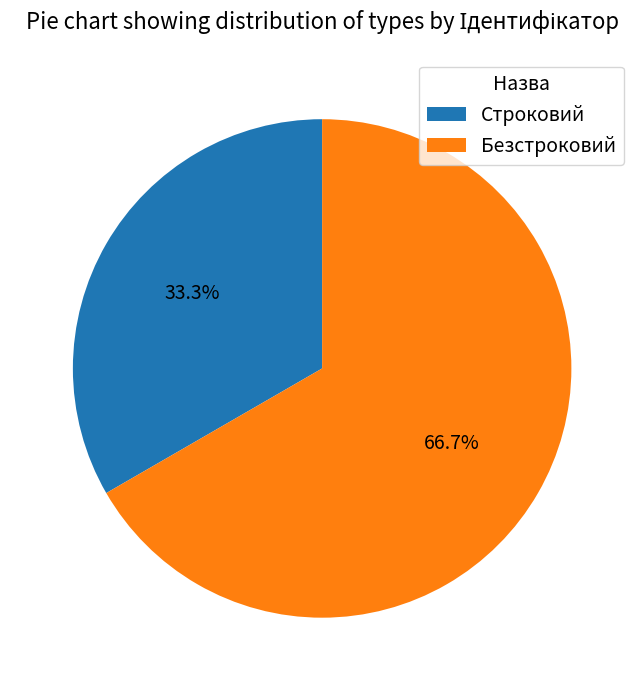

How many slices are in this pie chart?

2